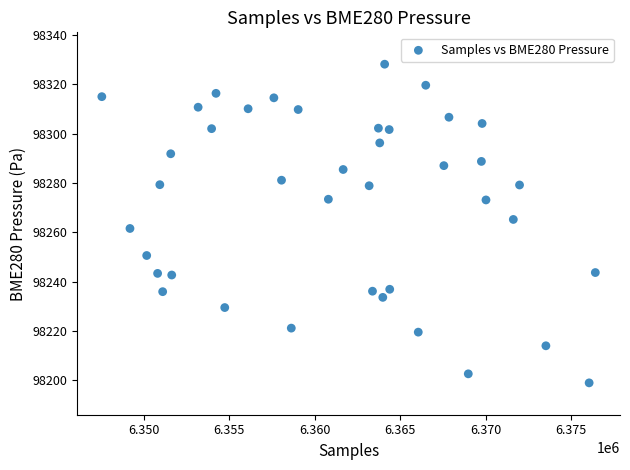

What is the range of Y values (max minus min)?

129.2